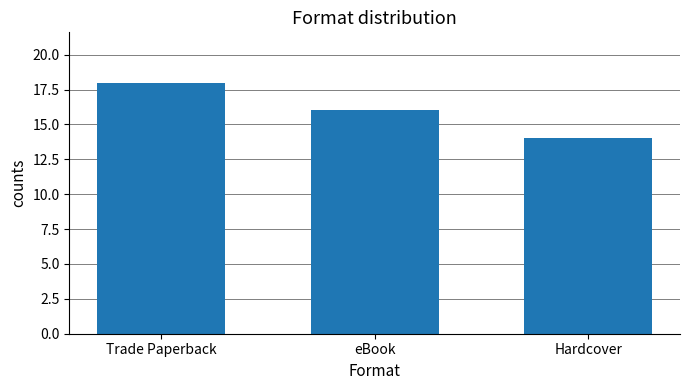

How many values are between 14 and 18?

3